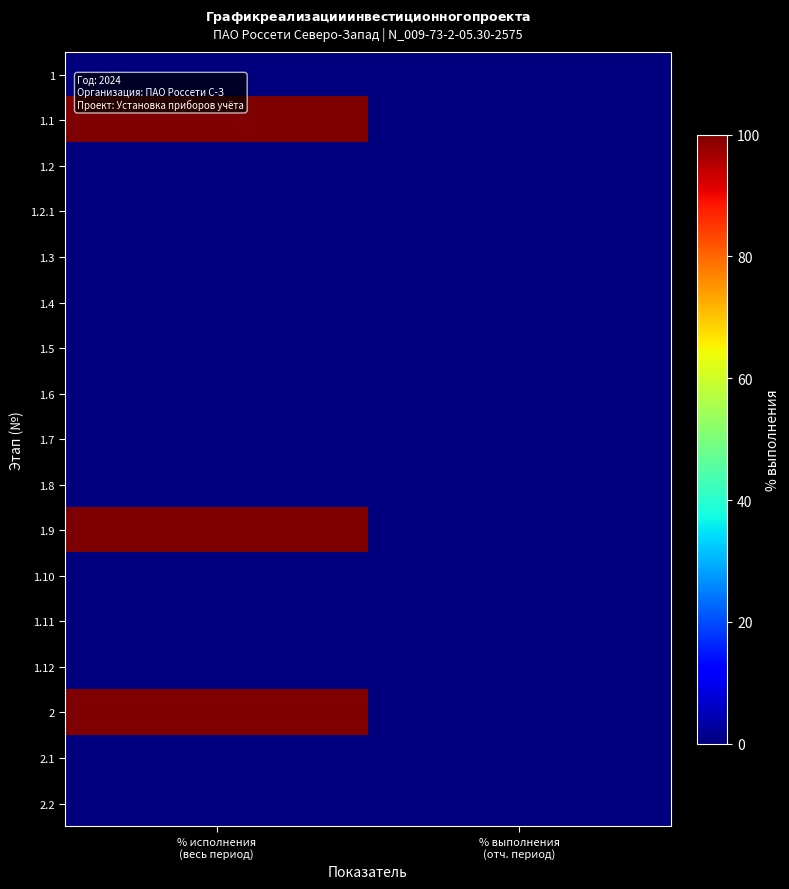

Reading left to right, extract all data points from this chart.

1: % исполнения
(весь период)=0	% выполнения
(отч. период)=0
1.1: % исполнения
(весь период)=100	% выполнения
(отч. период)=0
1.2: % исполнения
(весь период)=0	% выполнения
(отч. период)=0
1.2.1: % исполнения
(весь период)=0	% выполнения
(отч. период)=0
1.3: % исполнения
(весь период)=0	% выполнения
(отч. период)=0
1.4: % исполнения
(весь период)=0	% выполнения
(отч. период)=0
1.5: % исполнения
(весь период)=0	% выполнения
(отч. период)=0
1.6: % исполнения
(весь период)=0	% выполнения
(отч. период)=0
1.7: % исполнения
(весь период)=0	% выполнения
(отч. период)=0
1.8: % исполнения
(весь период)=0	% выполнения
(отч. период)=0
1.9: % исполнения
(весь период)=100	% выполнения
(отч. период)=0
1.10: % исполнения
(весь период)=0	% выполнения
(отч. период)=0
1.11: % исполнения
(весь период)=0	% выполнения
(отч. период)=0
1.12: % исполнения
(весь период)=0	% выполнения
(отч. период)=0
2: % исполнения
(весь период)=100	% выполнения
(отч. период)=0
2.1: % исполнения
(весь период)=0	% выполнения
(отч. период)=0
2.2: % исполнения
(весь период)=0	% выполнения
(отч. период)=0